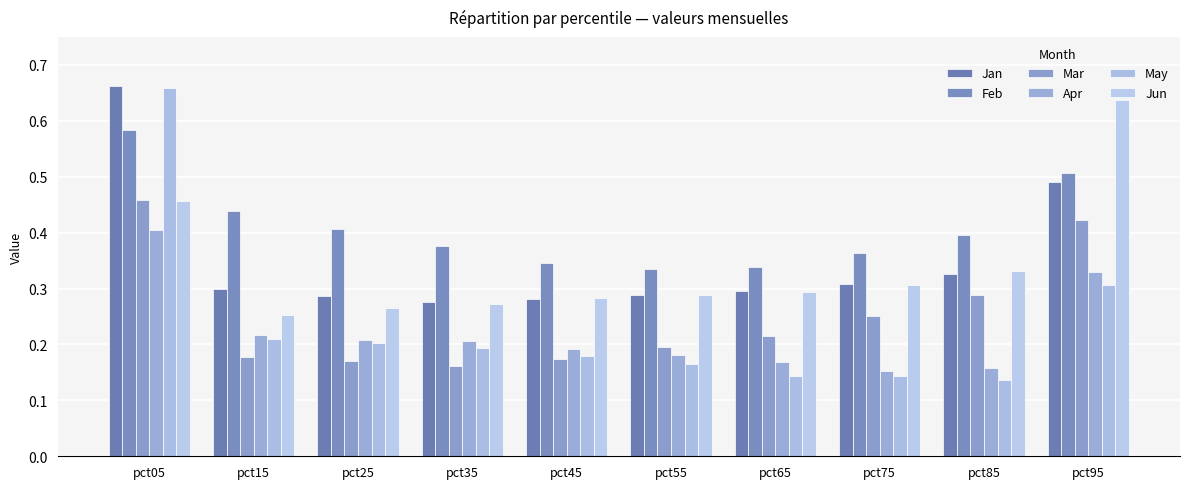

At pct75, list the series in order from smallest to largest.

May, Apr, Mar, Jun, Jan, Feb